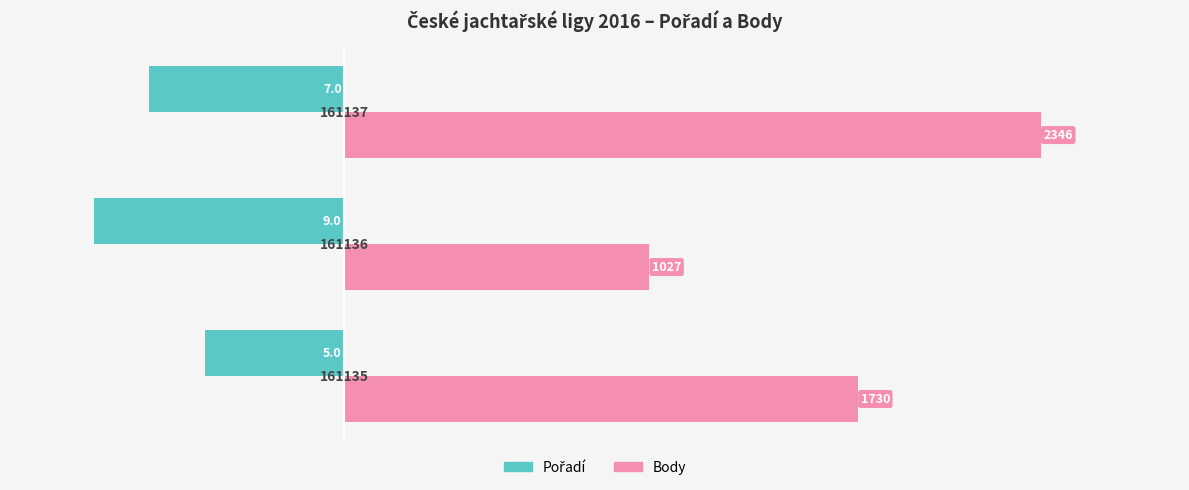

How many bars are there in each group?

2